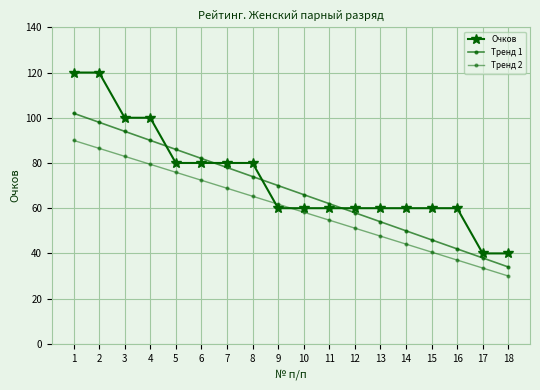

At 5, list the series in order from largest to smallest.

Тренд 1, Очков, Тренд 2